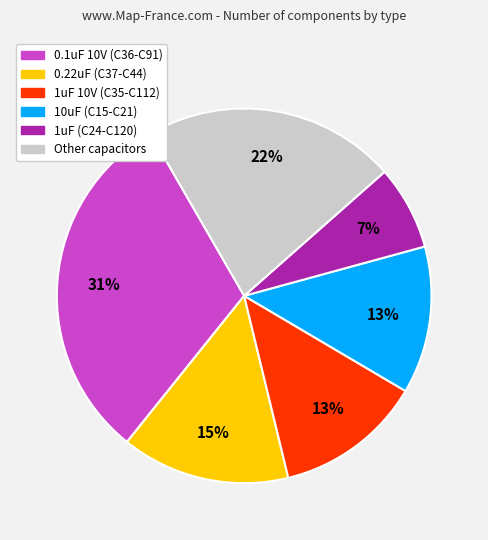

Count the number of slices in the pie.

6